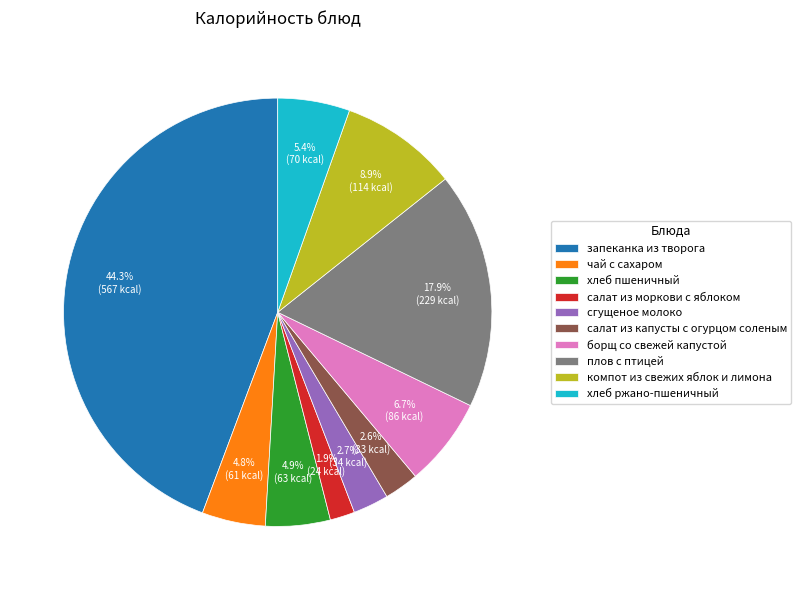

How many slices are in this pie chart?

10